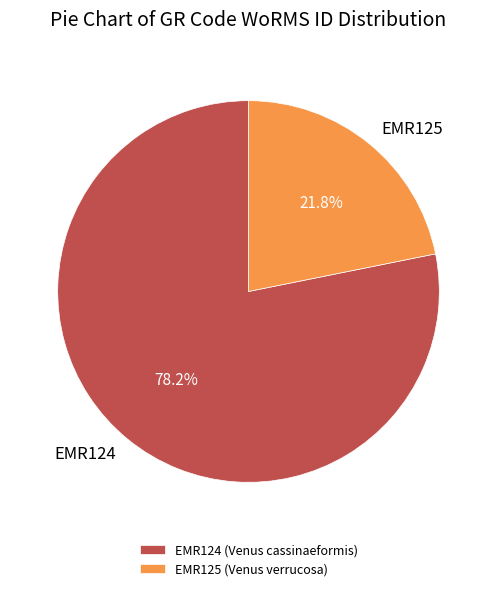

Which category accounts for the majority?

EMR124